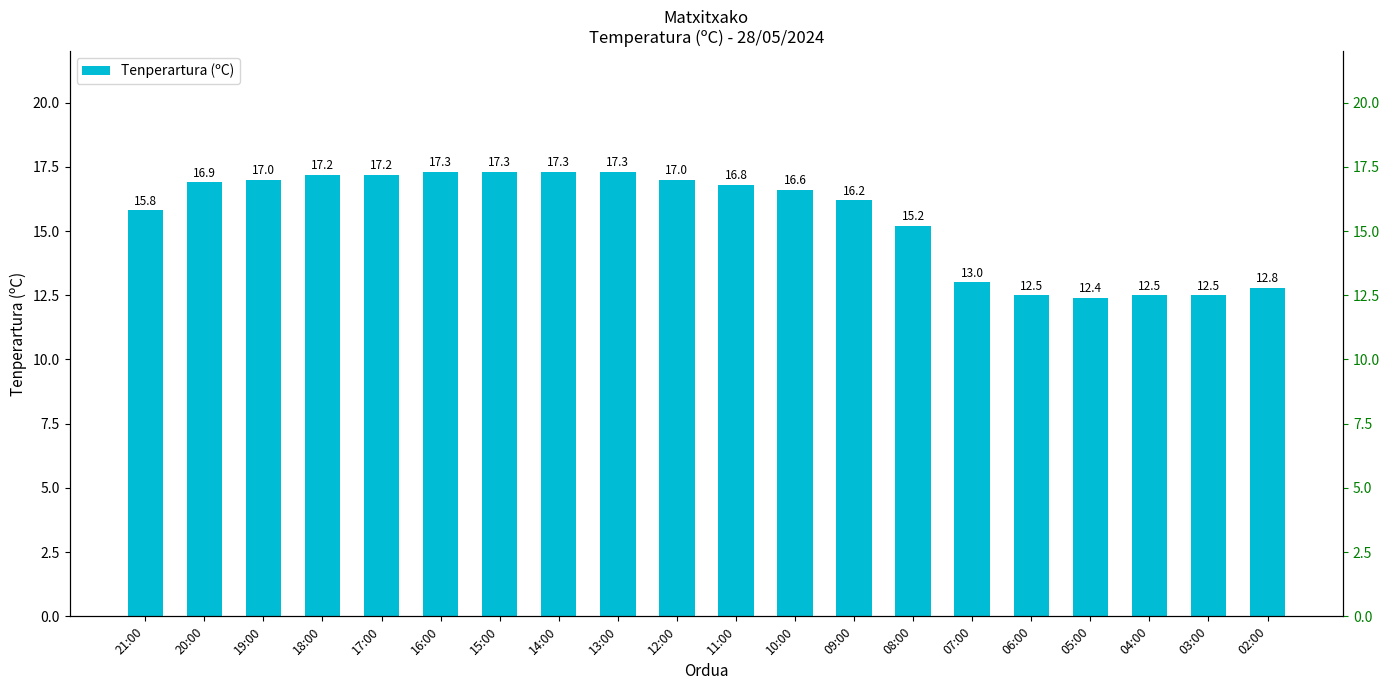

Reading left to right, extract all data points from this chart.

21:00=15.8	20:00=16.9	19:00=17.0	18:00=17.2	17:00=17.2	16:00=17.3	15:00=17.3	14:00=17.3	13:00=17.3	12:00=17.0	11:00=16.8	10:00=16.6	09:00=16.2	08:00=15.2	07:00=13.0	06:00=12.5	05:00=12.4	04:00=12.5	03:00=12.5	02:00=12.8